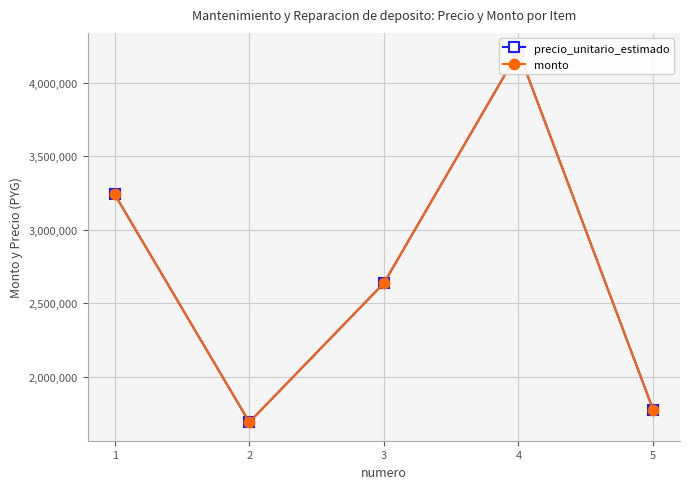

Rank the categories by precio_unitario_estimado value from lowest to highest.

2, 5, 3, 1, 4